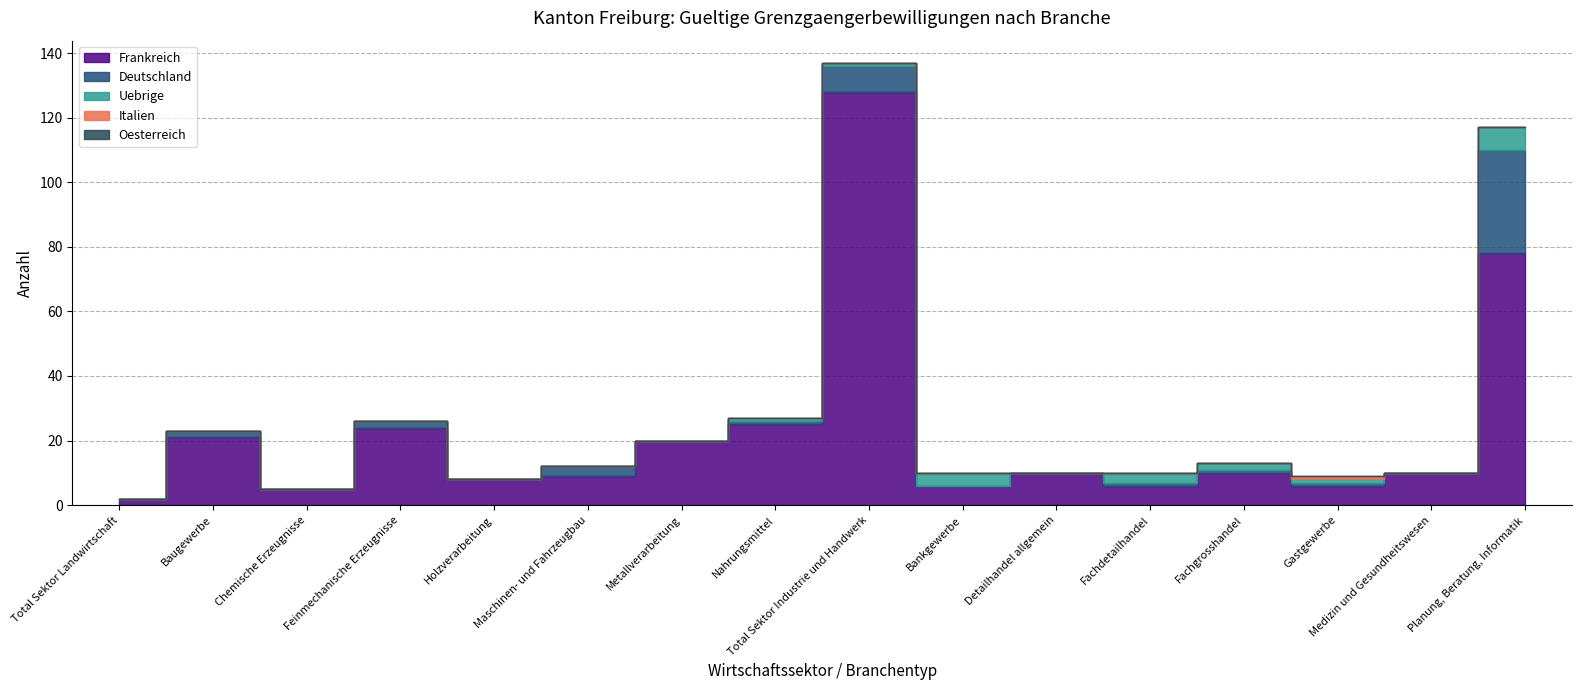

What is the difference between the highest and lowest values at Total Sektor Industrie und Handwerk?

128